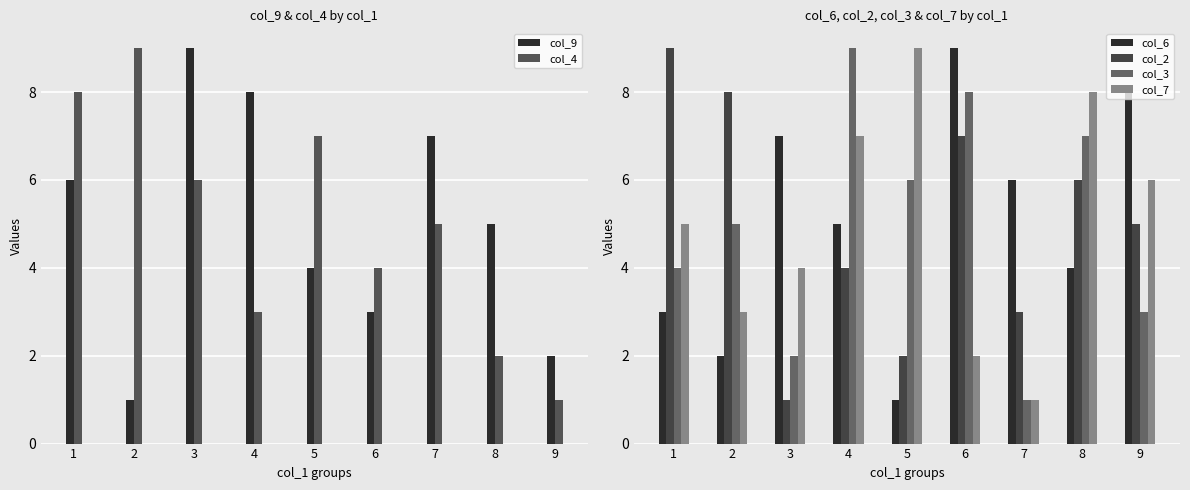

Rank the series at 6 from highest to lowest value.

col_6, col_3, col_2, col_4, col_9, col_7